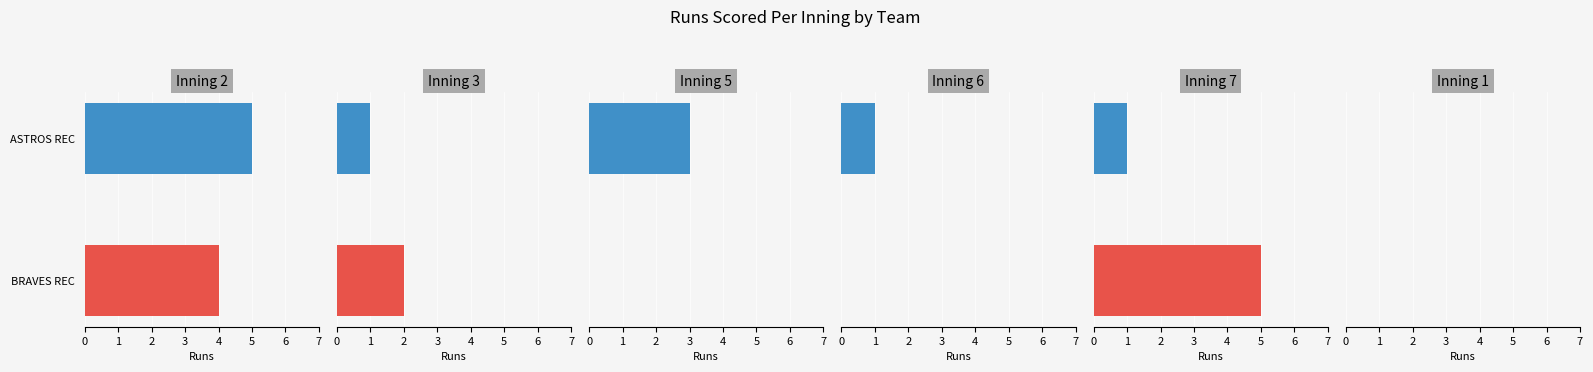

Which series changed the most between 0 and 1?

Inning 7